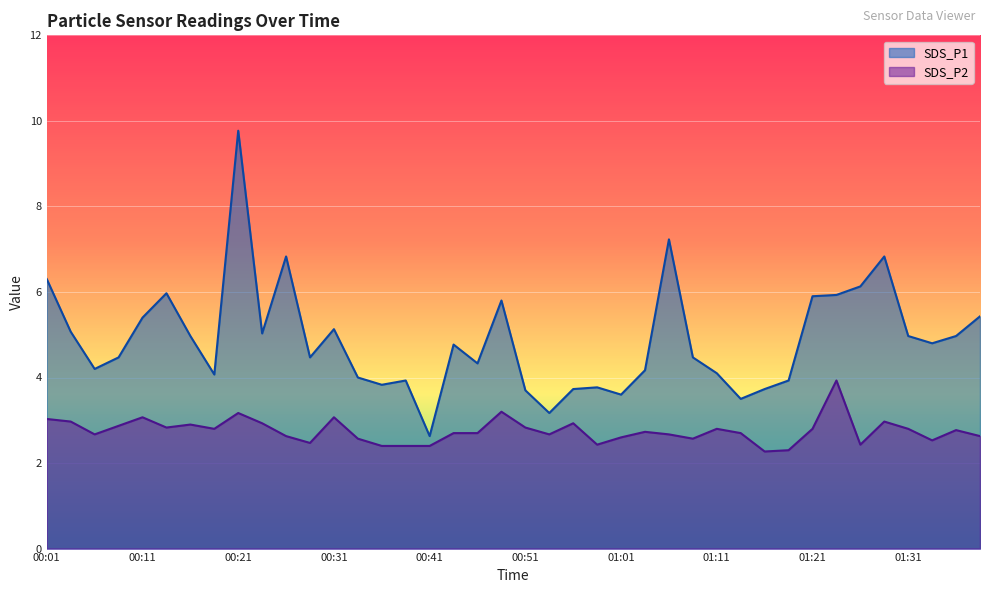

At 00:54, list the series in order from largest to smallest.

SDS_P1, SDS_P2